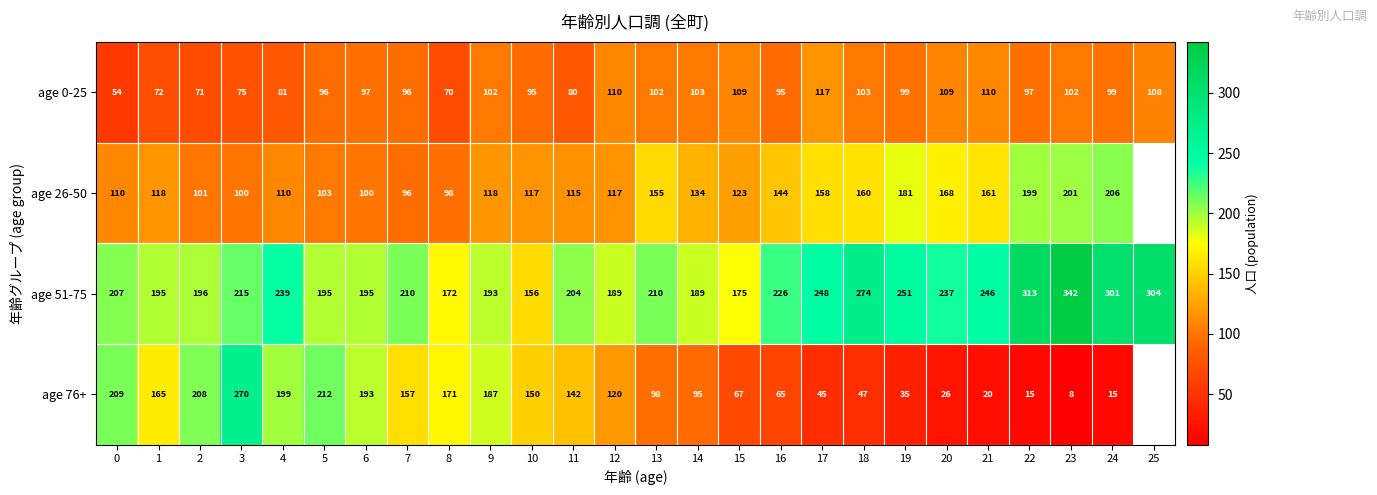

What is the highest value of the age 51‑75 series?

342